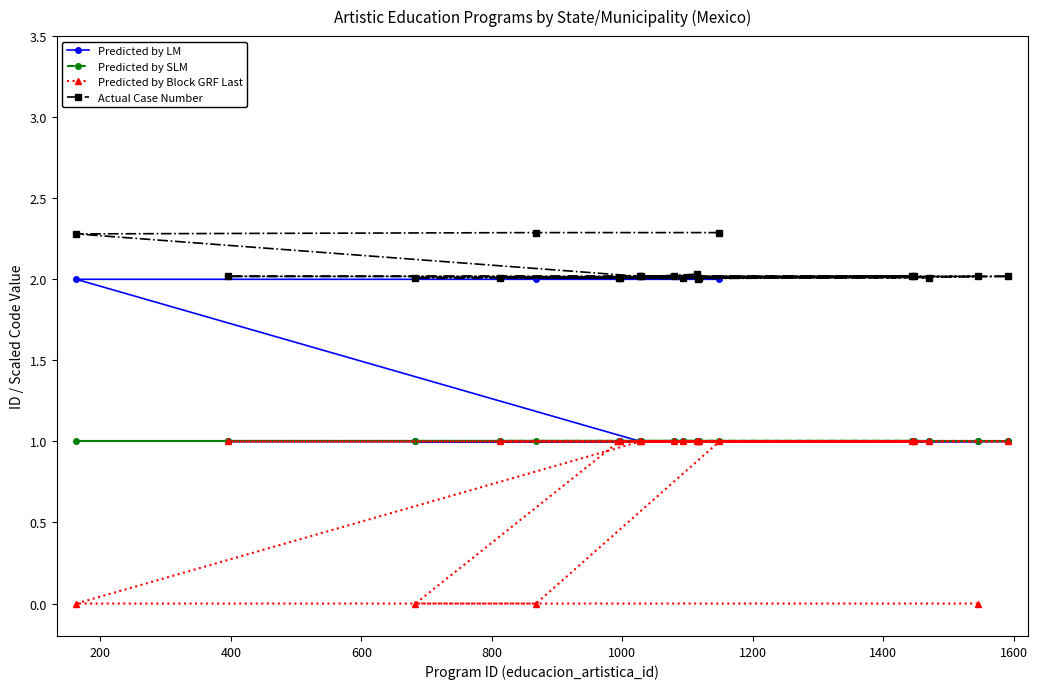

True or false: Actual Case Number has more than 1 points higher than both neighbors.

False